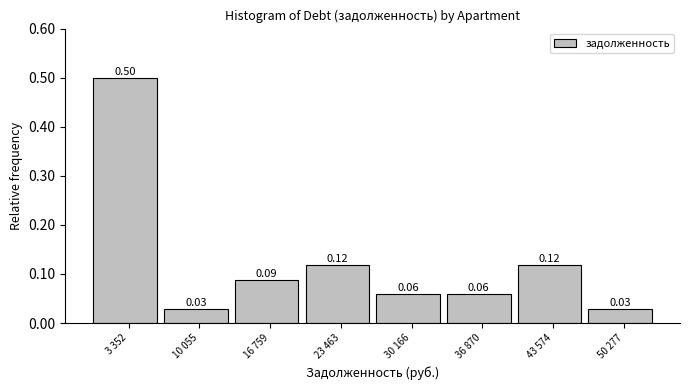

What is the sum of all values?

1.0